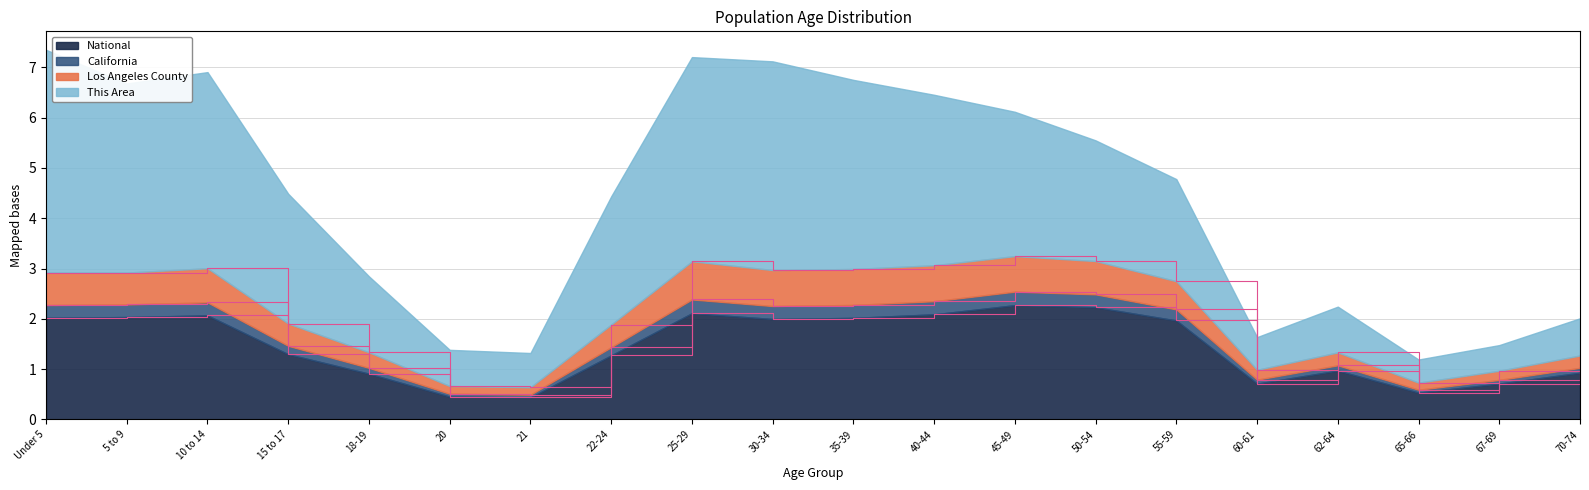

At which label is California closest to 1?

18-19